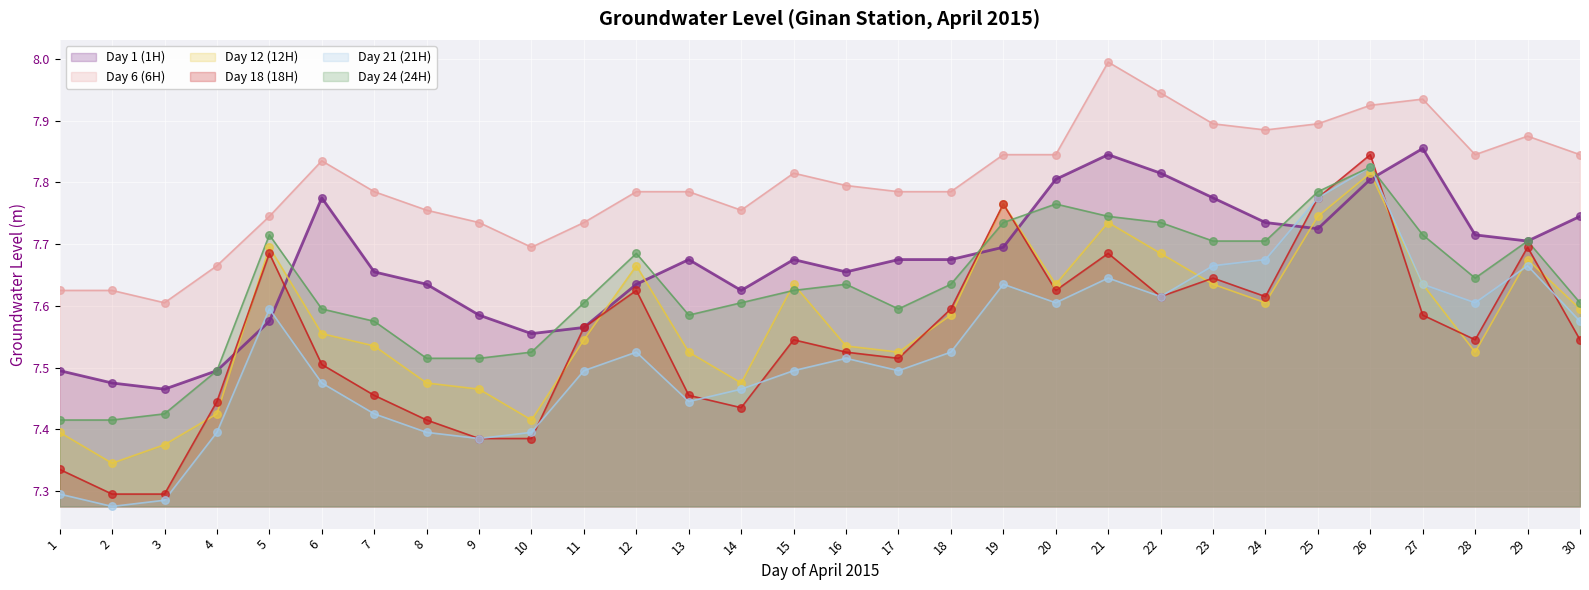

Which series contains the lowest Y value?

Day 21 (21H)